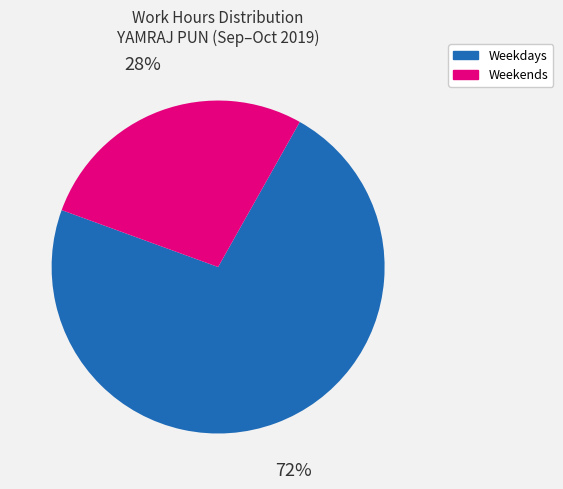

To the nearest percent, what is the average slice percentage?

50%